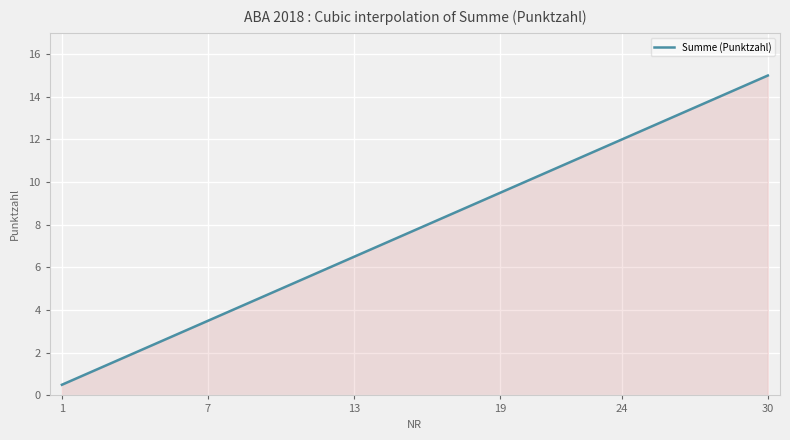

What is the maximum value shown in the chart?

15.0